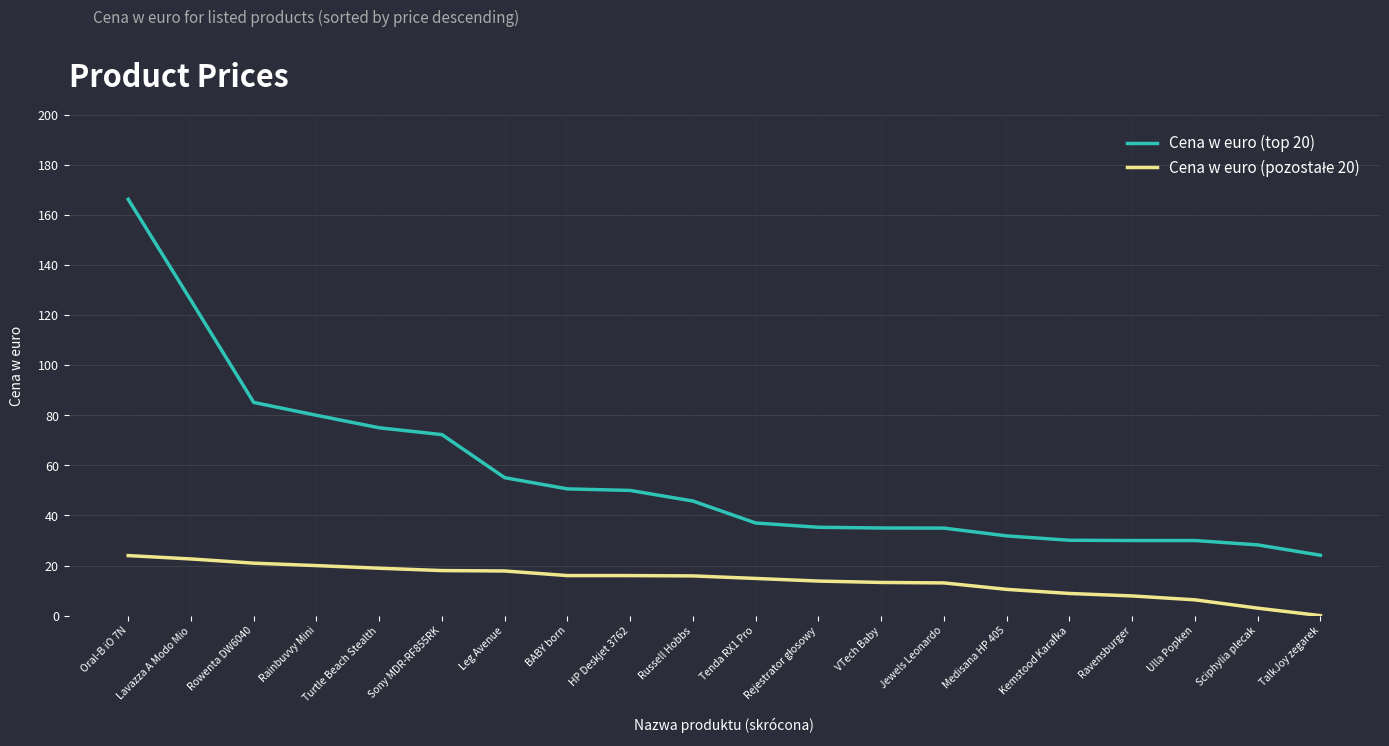

What is the difference between the highest and lowest values at Rowenta DW6040?

64.2